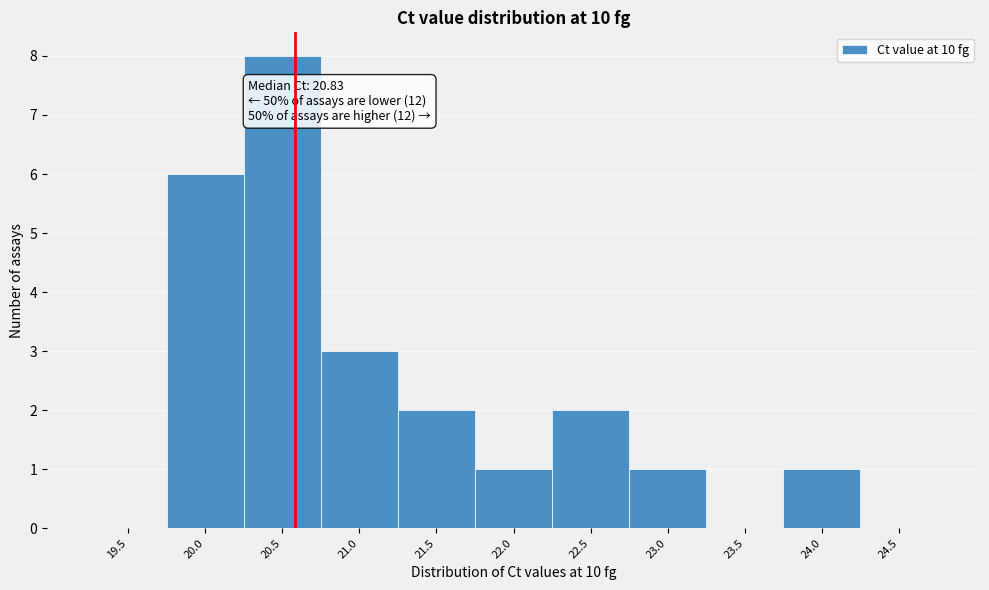

Reading left to right, transcribe all the data shown in this chart.

19.5=0	20.0=6	20.5=8	21.0=3	21.5=2	22.0=1	22.5=2	23.0=1	23.5=0	24.0=1	24.5=0